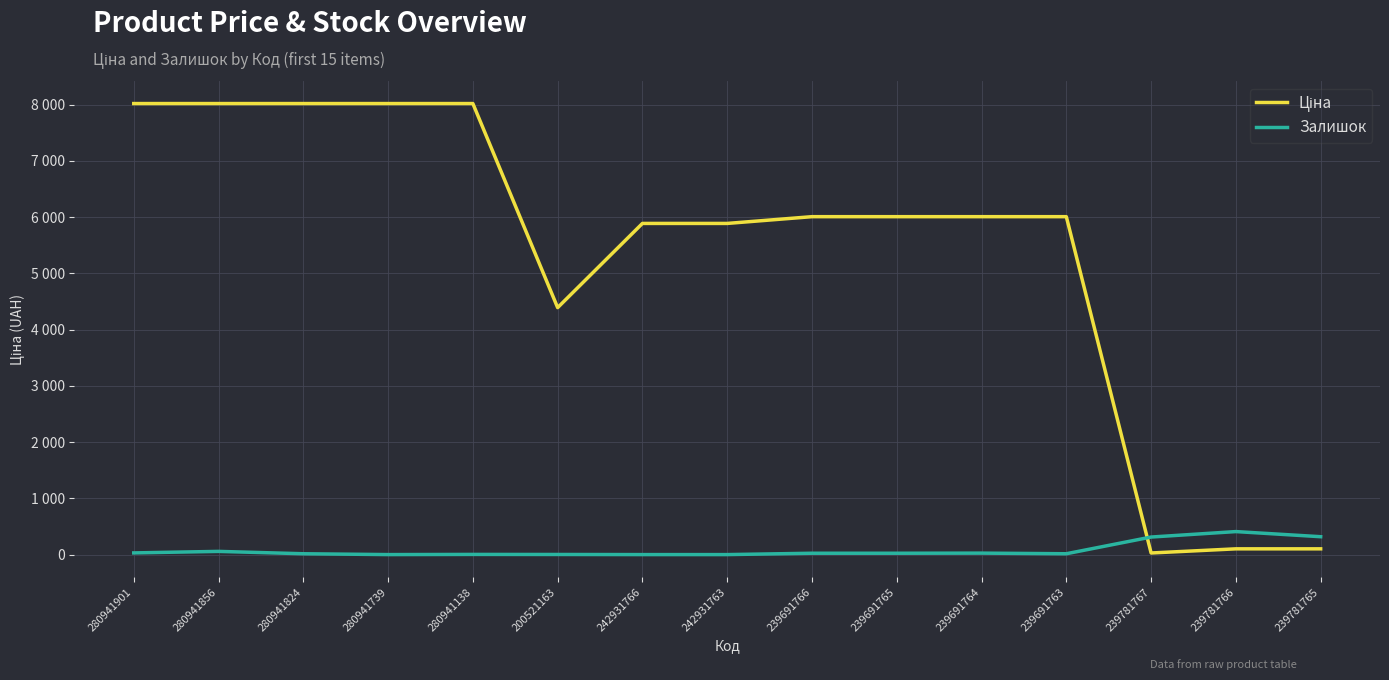

What is the sum of all Ціна values?

80528.8